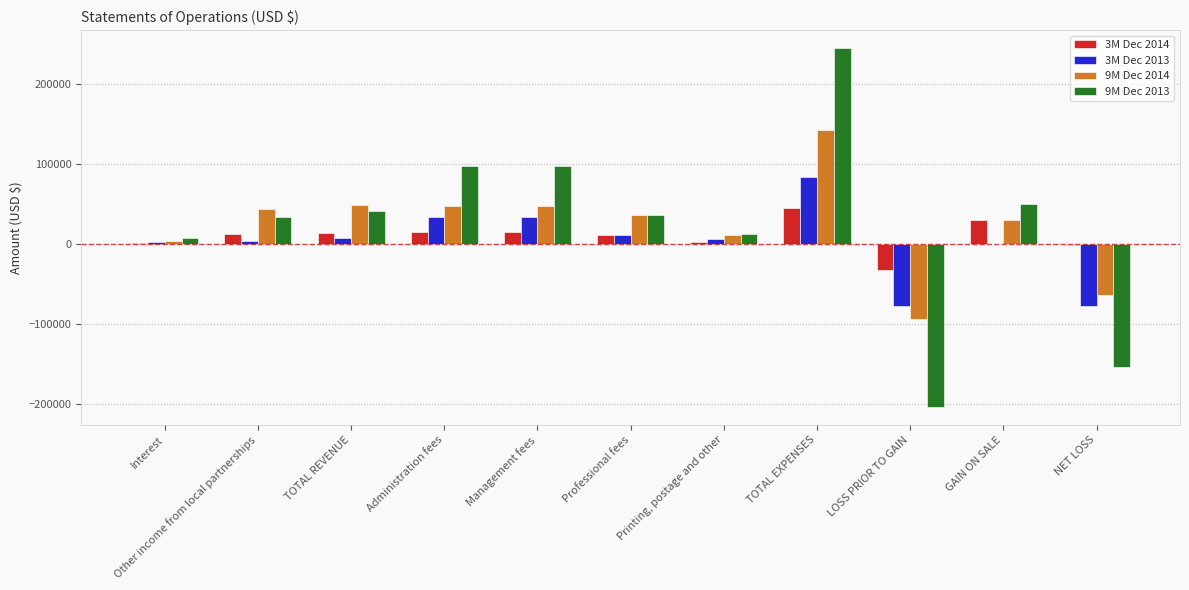

The 9M Dec 2014 series shows -93009 at NET LOSS. True or false?

False